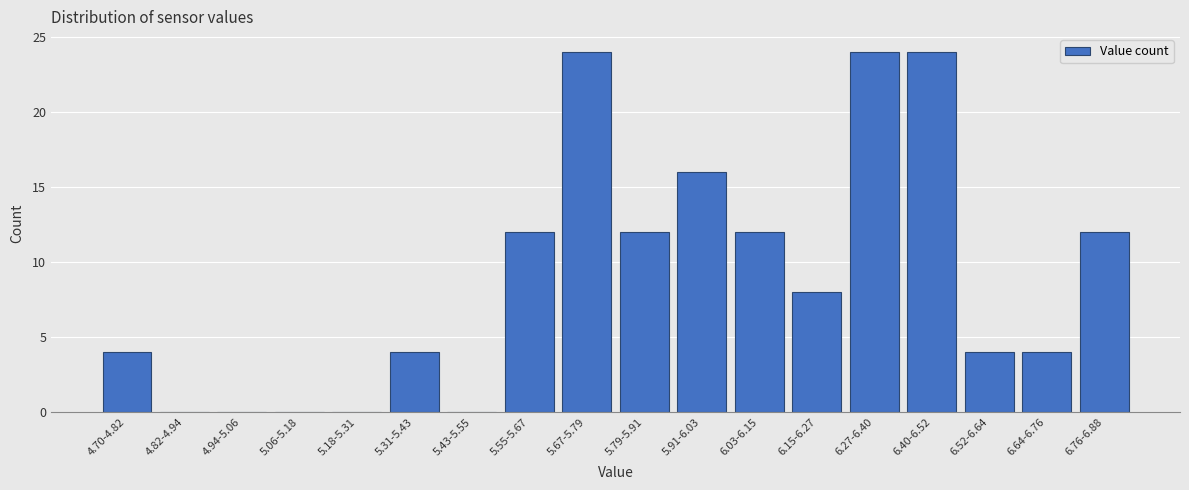

Reading right to left, what are all the values shown in this chart?

6.76-6.88=12	6.64-6.76=4	6.52-6.64=4	6.40-6.52=24	6.27-6.40=24	6.15-6.27=8	6.03-6.15=12	5.91-6.03=16	5.79-5.91=12	5.67-5.79=24	5.55-5.67=12	5.43-5.55=0	5.31-5.43=4	5.18-5.31=0	5.06-5.18=0	4.94-5.06=0	4.82-4.94=0	4.70-4.82=4